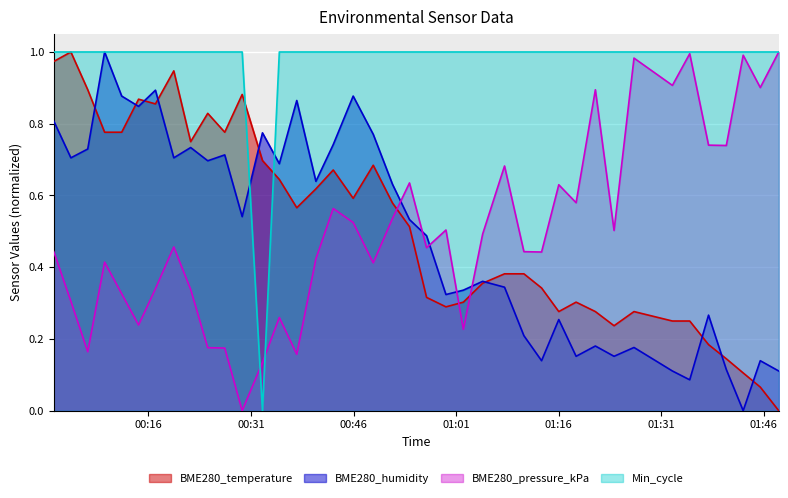

Which series has the largest total across all categories?

Min_cycle